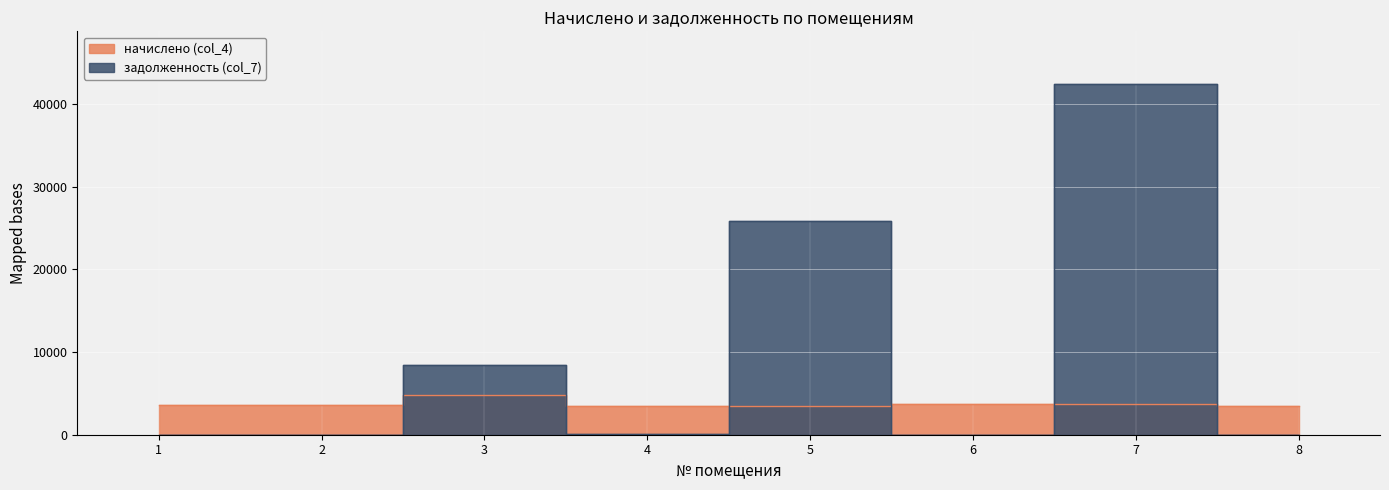

Between which two adjacent categories do начислено (col_4) and задолженность (col_7) first intersect?

2 and 3